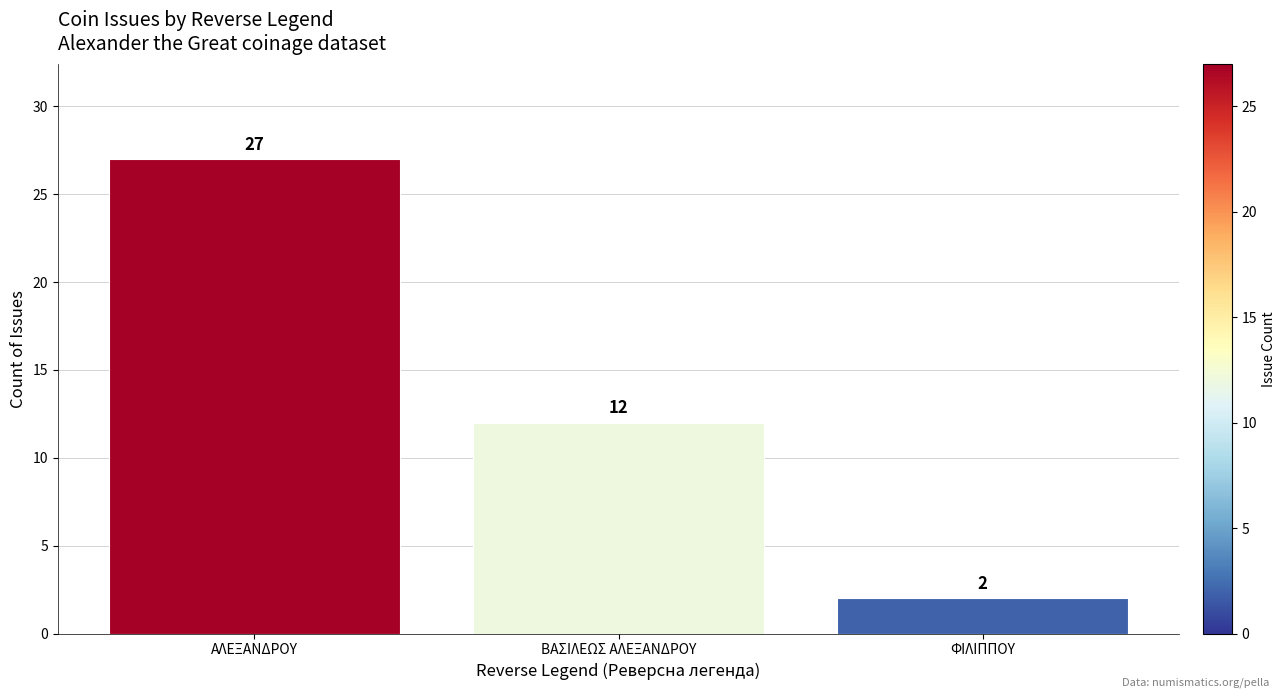

Are the bars grouped side by side (vs. stacked)?

No